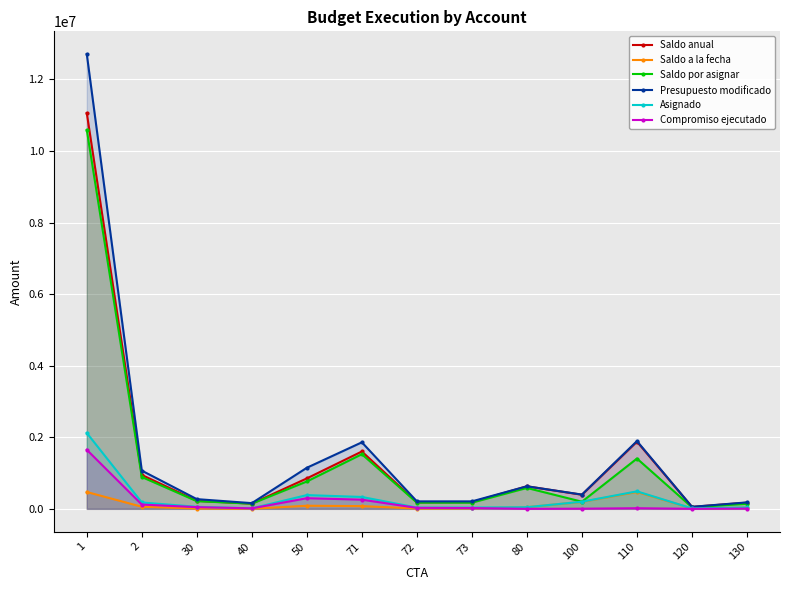

What is the value of the Presupuesto modificado point at the 6th from the left?

1858692